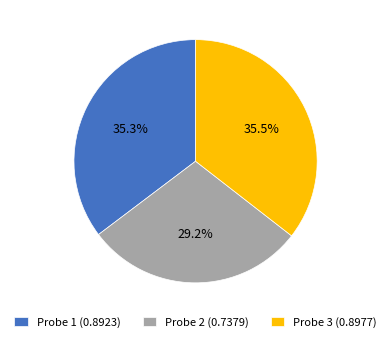

To the nearest percent, what is the average slice percentage?

33%